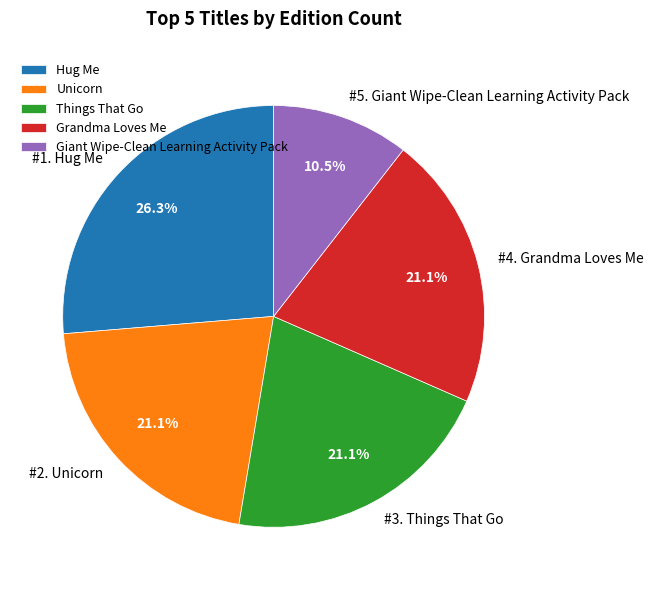

Which slice is the smallest?

Giant Wipe-Clean Learning Activity Pack